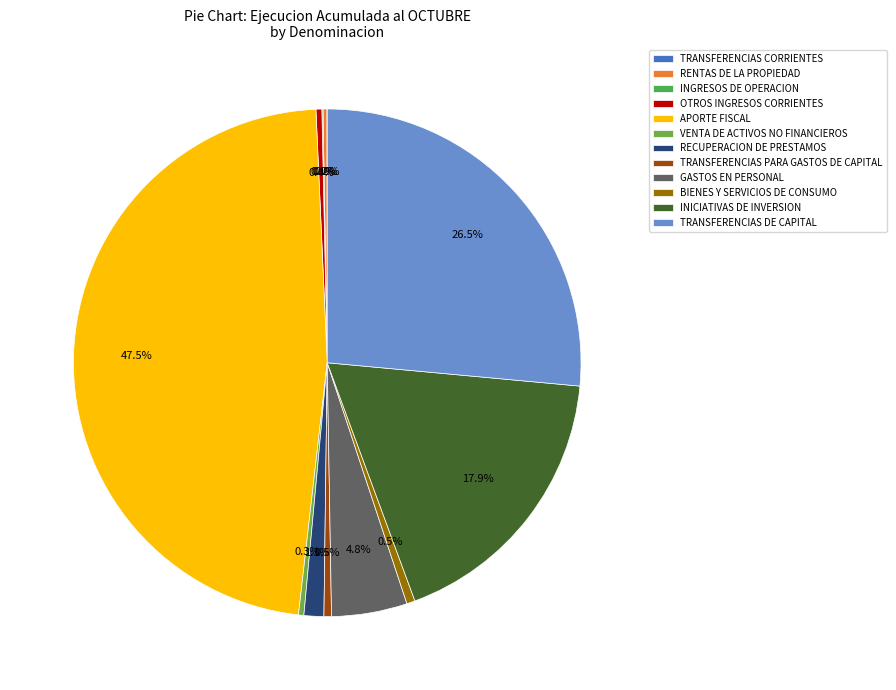

Between RECUPERACION DE PRESTAMOS and BIENES Y SERVICIOS DE CONSUMO, which is larger?

RECUPERACION DE PRESTAMOS